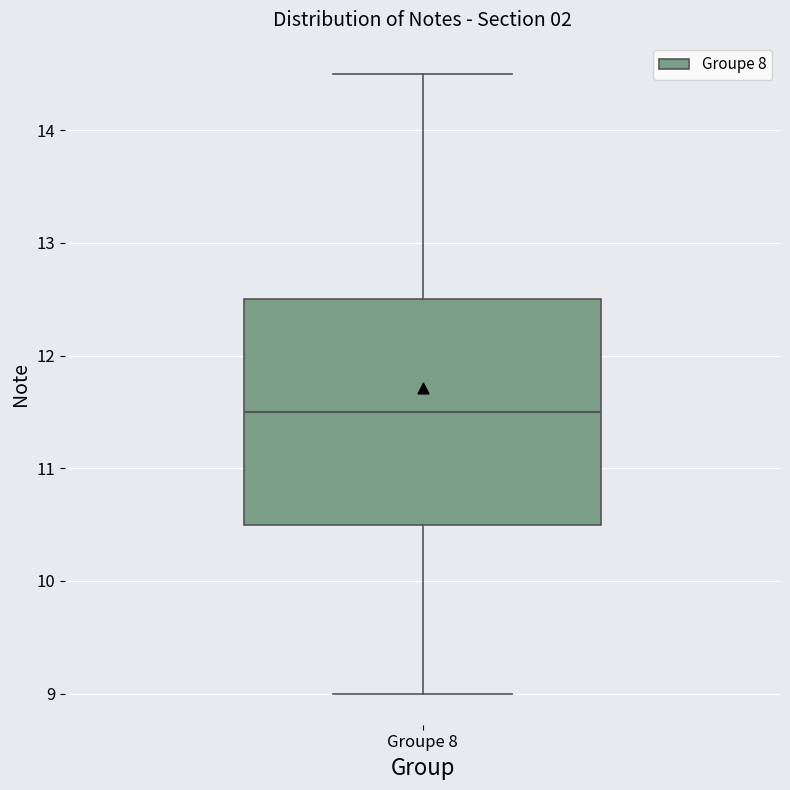

Where does the upper whisker of the box for Groupe 8 end on the y-axis? The values are not printed on the chart, so give them approximately, as read against the axis.

14.5